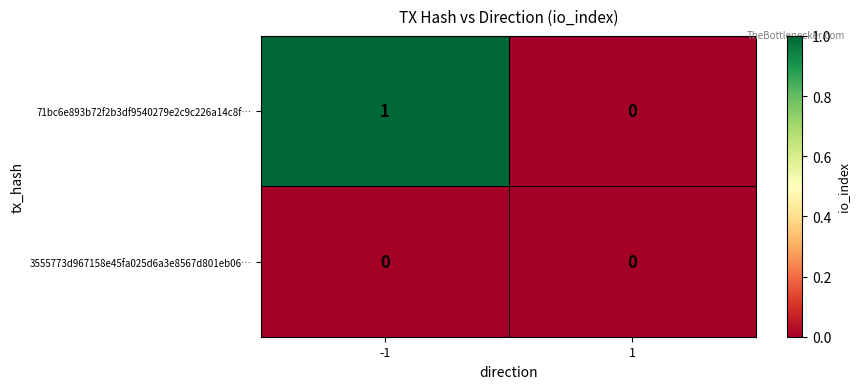

List the series in order of their overall mean, highest first.

71bc6e893b72f2b3df9540279e2c9c226a14c8f…, 3555773d967158e45fa025d6a3e8567d801eb06…